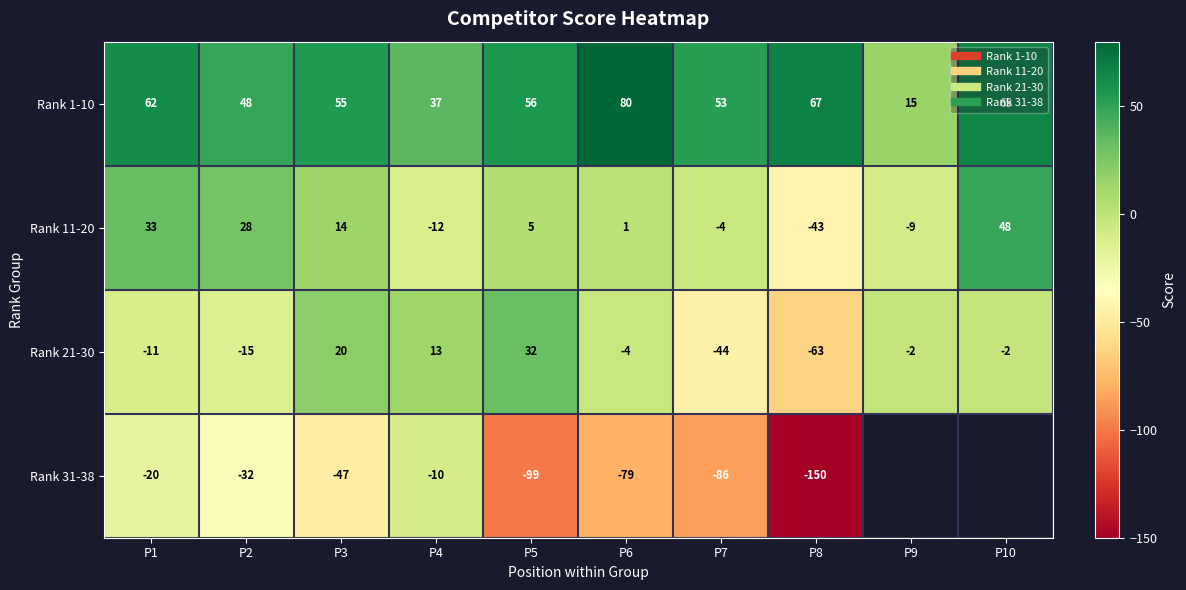

What is the smallest value displayed?

-150.0